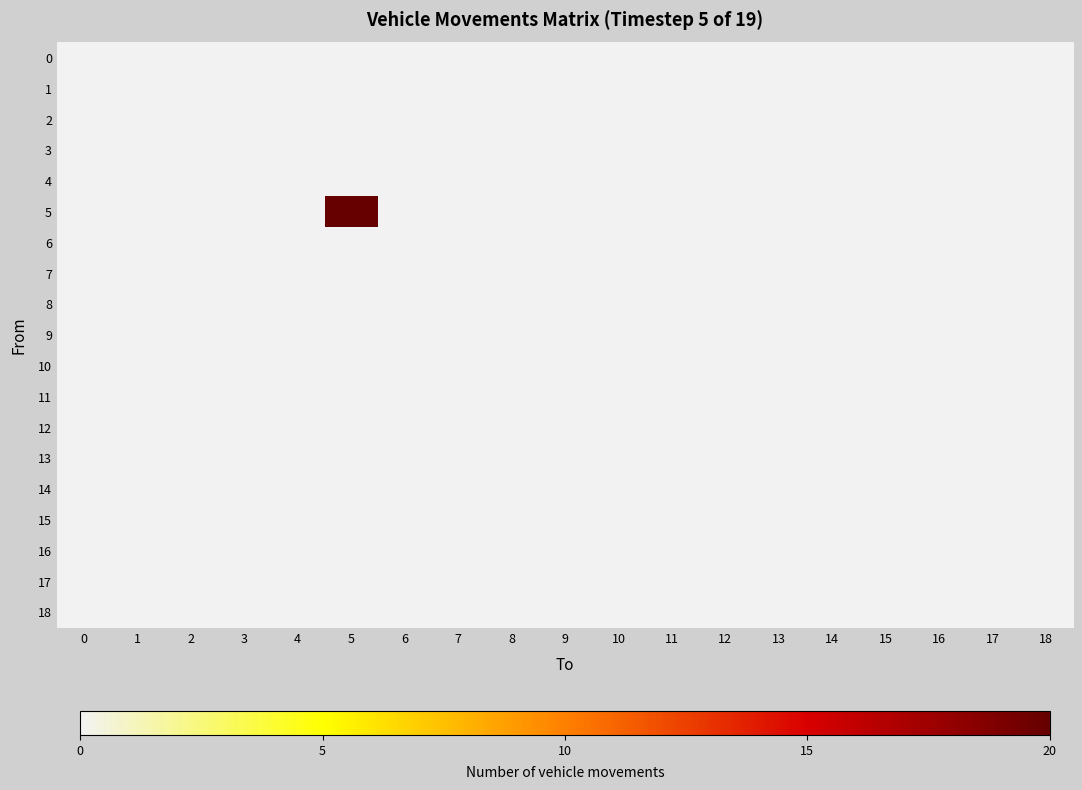

Reading right to left, extract all data points from this chart.

0: 18=0	17=0	16=0	15=0	14=0	13=0	12=0	11=0	10=0	9=0	8=0	7=0	6=0	5=0	4=0	3=0	2=0	1=0	0=0
1: 18=0	17=0	16=0	15=0	14=0	13=0	12=0	11=0	10=0	9=0	8=0	7=0	6=0	5=0	4=0	3=0	2=0	1=0	0=0
2: 18=0	17=0	16=0	15=0	14=0	13=0	12=0	11=0	10=0	9=0	8=0	7=0	6=0	5=0	4=0	3=0	2=0	1=0	0=0
3: 18=0	17=0	16=0	15=0	14=0	13=0	12=0	11=0	10=0	9=0	8=0	7=0	6=0	5=0	4=0	3=0	2=0	1=0	0=0
4: 18=0	17=0	16=0	15=0	14=0	13=0	12=0	11=0	10=0	9=0	8=0	7=0	6=0	5=0	4=0	3=0	2=0	1=0	0=0
5: 18=0	17=0	16=0	15=0	14=0	13=0	12=0	11=0	10=0	9=0	8=0	7=0	6=0	5=20	4=0	3=0	2=0	1=0	0=0
6: 18=0	17=0	16=0	15=0	14=0	13=0	12=0	11=0	10=0	9=0	8=0	7=0	6=0	5=0	4=0	3=0	2=0	1=0	0=0
7: 18=0	17=0	16=0	15=0	14=0	13=0	12=0	11=0	10=0	9=0	8=0	7=0	6=0	5=0	4=0	3=0	2=0	1=0	0=0
8: 18=0	17=0	16=0	15=0	14=0	13=0	12=0	11=0	10=0	9=0	8=0	7=0	6=0	5=0	4=0	3=0	2=0	1=0	0=0
9: 18=0	17=0	16=0	15=0	14=0	13=0	12=0	11=0	10=0	9=0	8=0	7=0	6=0	5=0	4=0	3=0	2=0	1=0	0=0
10: 18=0	17=0	16=0	15=0	14=0	13=0	12=0	11=0	10=0	9=0	8=0	7=0	6=0	5=0	4=0	3=0	2=0	1=0	0=0
11: 18=0	17=0	16=0	15=0	14=0	13=0	12=0	11=0	10=0	9=0	8=0	7=0	6=0	5=0	4=0	3=0	2=0	1=0	0=0
12: 18=0	17=0	16=0	15=0	14=0	13=0	12=0	11=0	10=0	9=0	8=0	7=0	6=0	5=0	4=0	3=0	2=0	1=0	0=0
13: 18=0	17=0	16=0	15=0	14=0	13=0	12=0	11=0	10=0	9=0	8=0	7=0	6=0	5=0	4=0	3=0	2=0	1=0	0=0
14: 18=0	17=0	16=0	15=0	14=0	13=0	12=0	11=0	10=0	9=0	8=0	7=0	6=0	5=0	4=0	3=0	2=0	1=0	0=0
15: 18=0	17=0	16=0	15=0	14=0	13=0	12=0	11=0	10=0	9=0	8=0	7=0	6=0	5=0	4=0	3=0	2=0	1=0	0=0
16: 18=0	17=0	16=0	15=0	14=0	13=0	12=0	11=0	10=0	9=0	8=0	7=0	6=0	5=0	4=0	3=0	2=0	1=0	0=0
17: 18=0	17=0	16=0	15=0	14=0	13=0	12=0	11=0	10=0	9=0	8=0	7=0	6=0	5=0	4=0	3=0	2=0	1=0	0=0
18: 18=0	17=0	16=0	15=0	14=0	13=0	12=0	11=0	10=0	9=0	8=0	7=0	6=0	5=0	4=0	3=0	2=0	1=0	0=0